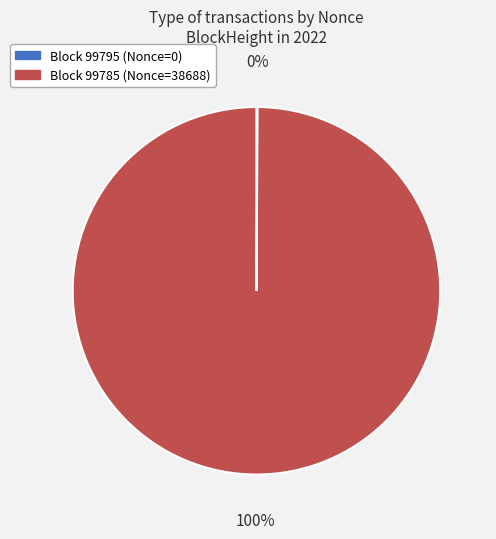

Is Block 99785 (Nonce=38688) the majority of the pie?

Yes